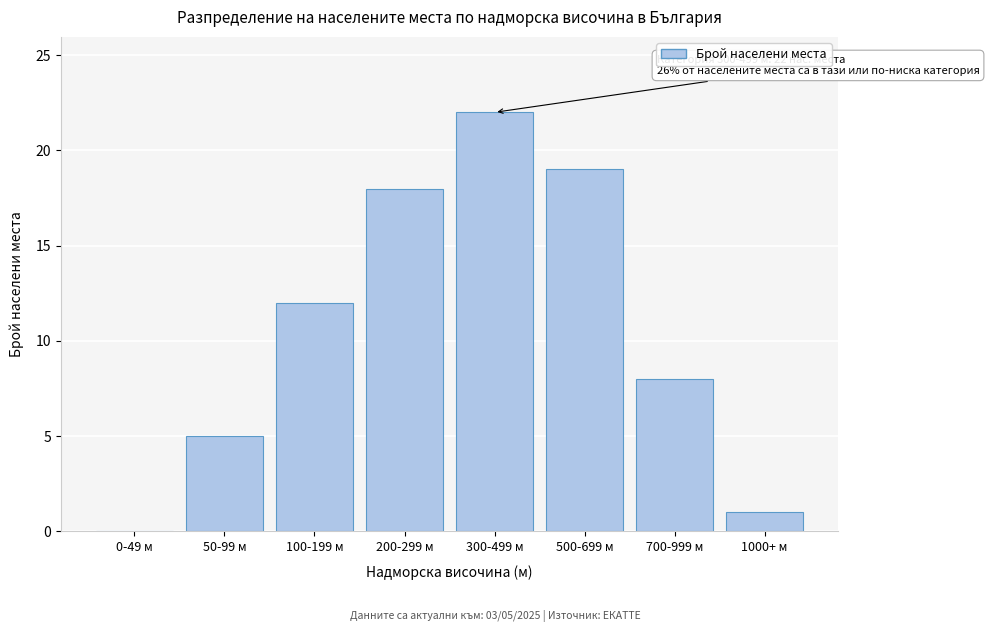

Reading left to right, transcribe all the data shown in this chart.

0-49 м=0	50-99 м=5	100-199 м=12	200-299 м=18	300-499 м=22	500-699 м=19	700-999 м=8	1000+ м=1